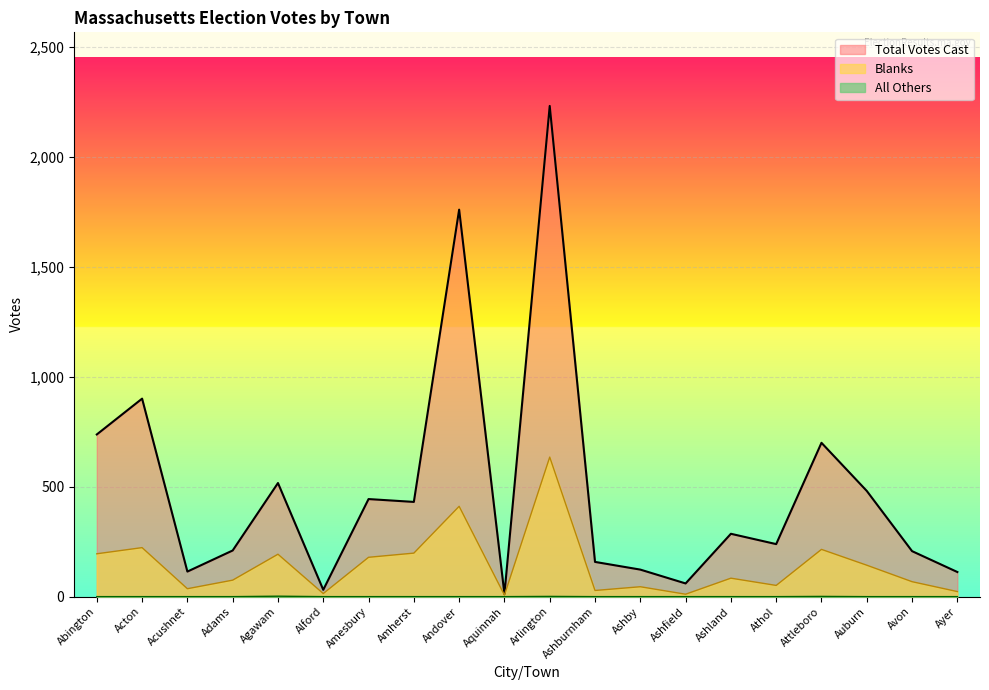

At which category does Total Votes Cast reach its first local peak?

Acton